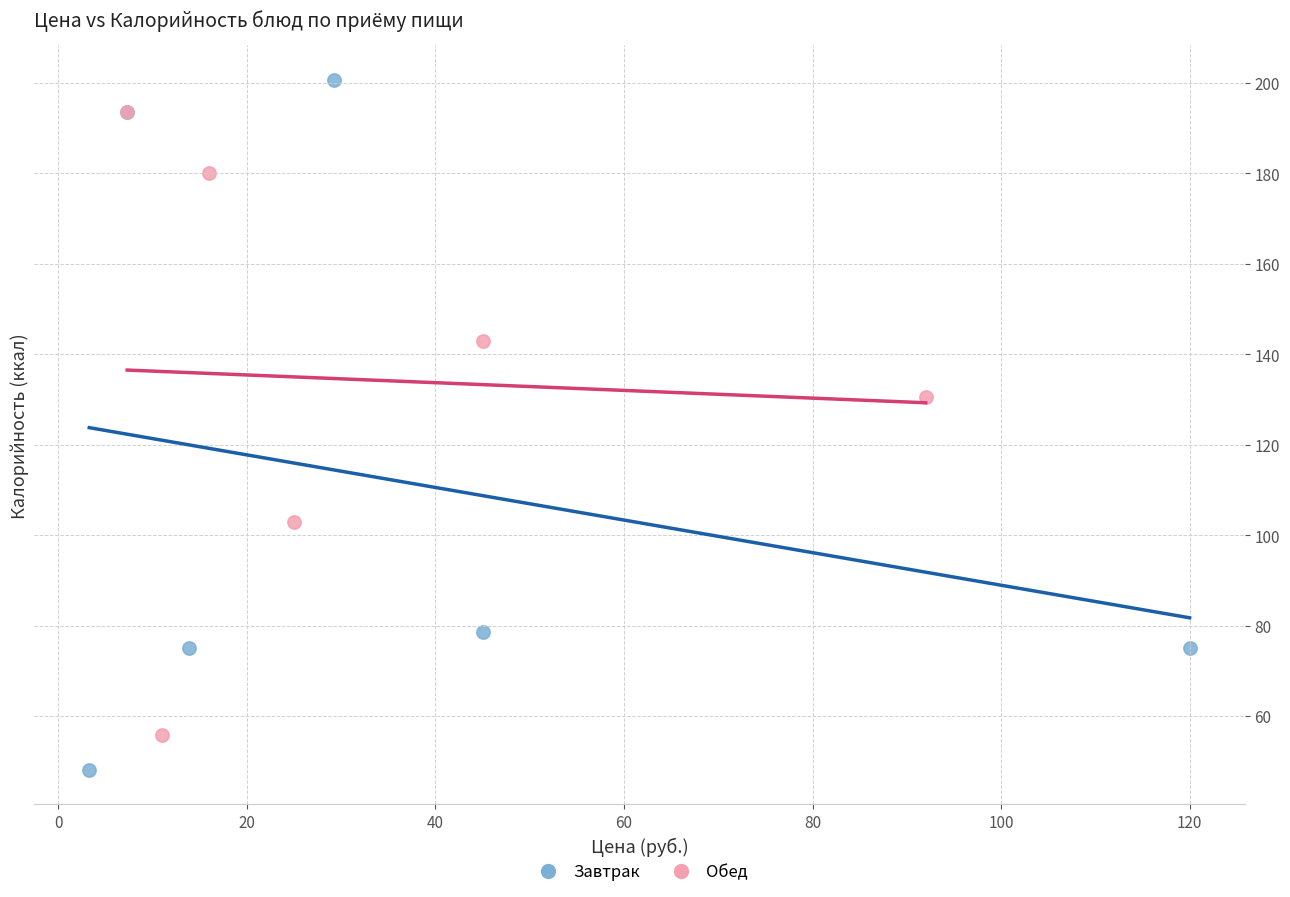

Which series reaches the maximum Y coordinate?

Завтрак